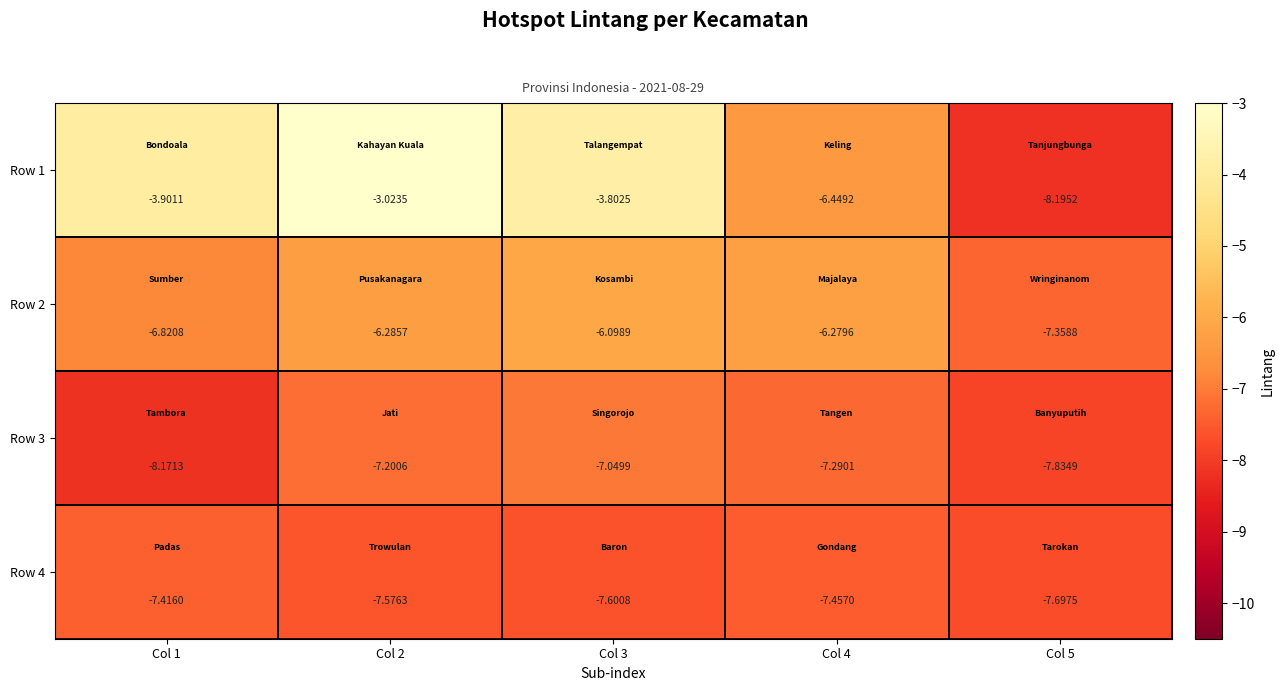

Is the value of Row 1 at Col 1 greater than the value of Row 3 at Col 4?

Yes